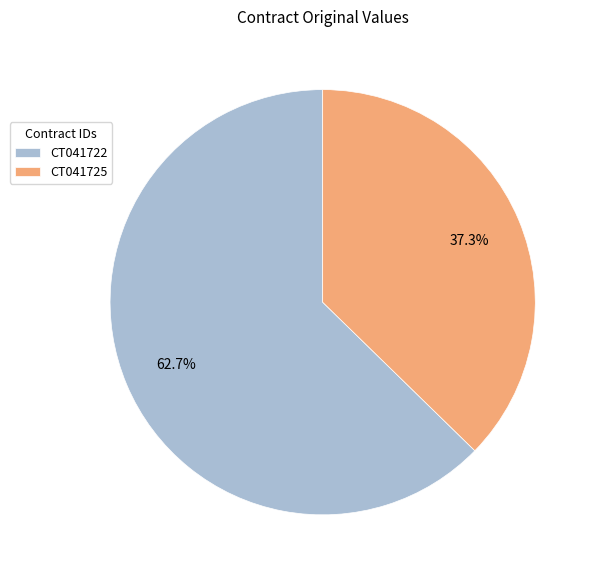

Is CT041725 the majority of the pie?

No